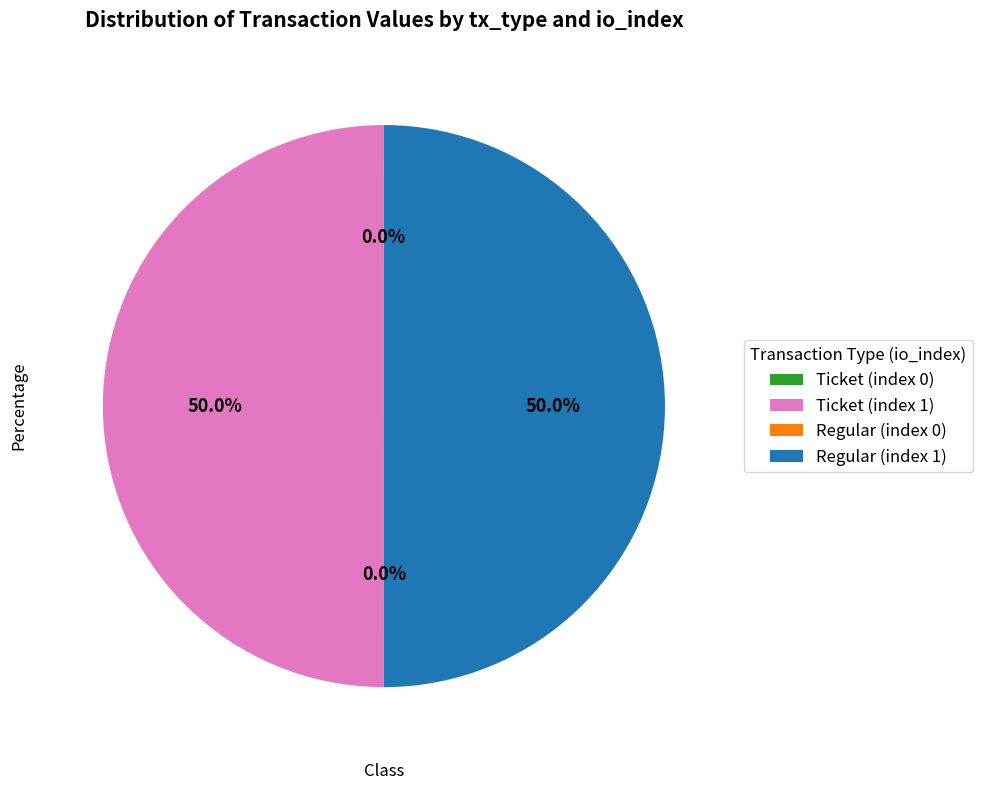

Approximately how many times larger is the value at Regular (index 1) compared to Ticket (index 1)?

1.0